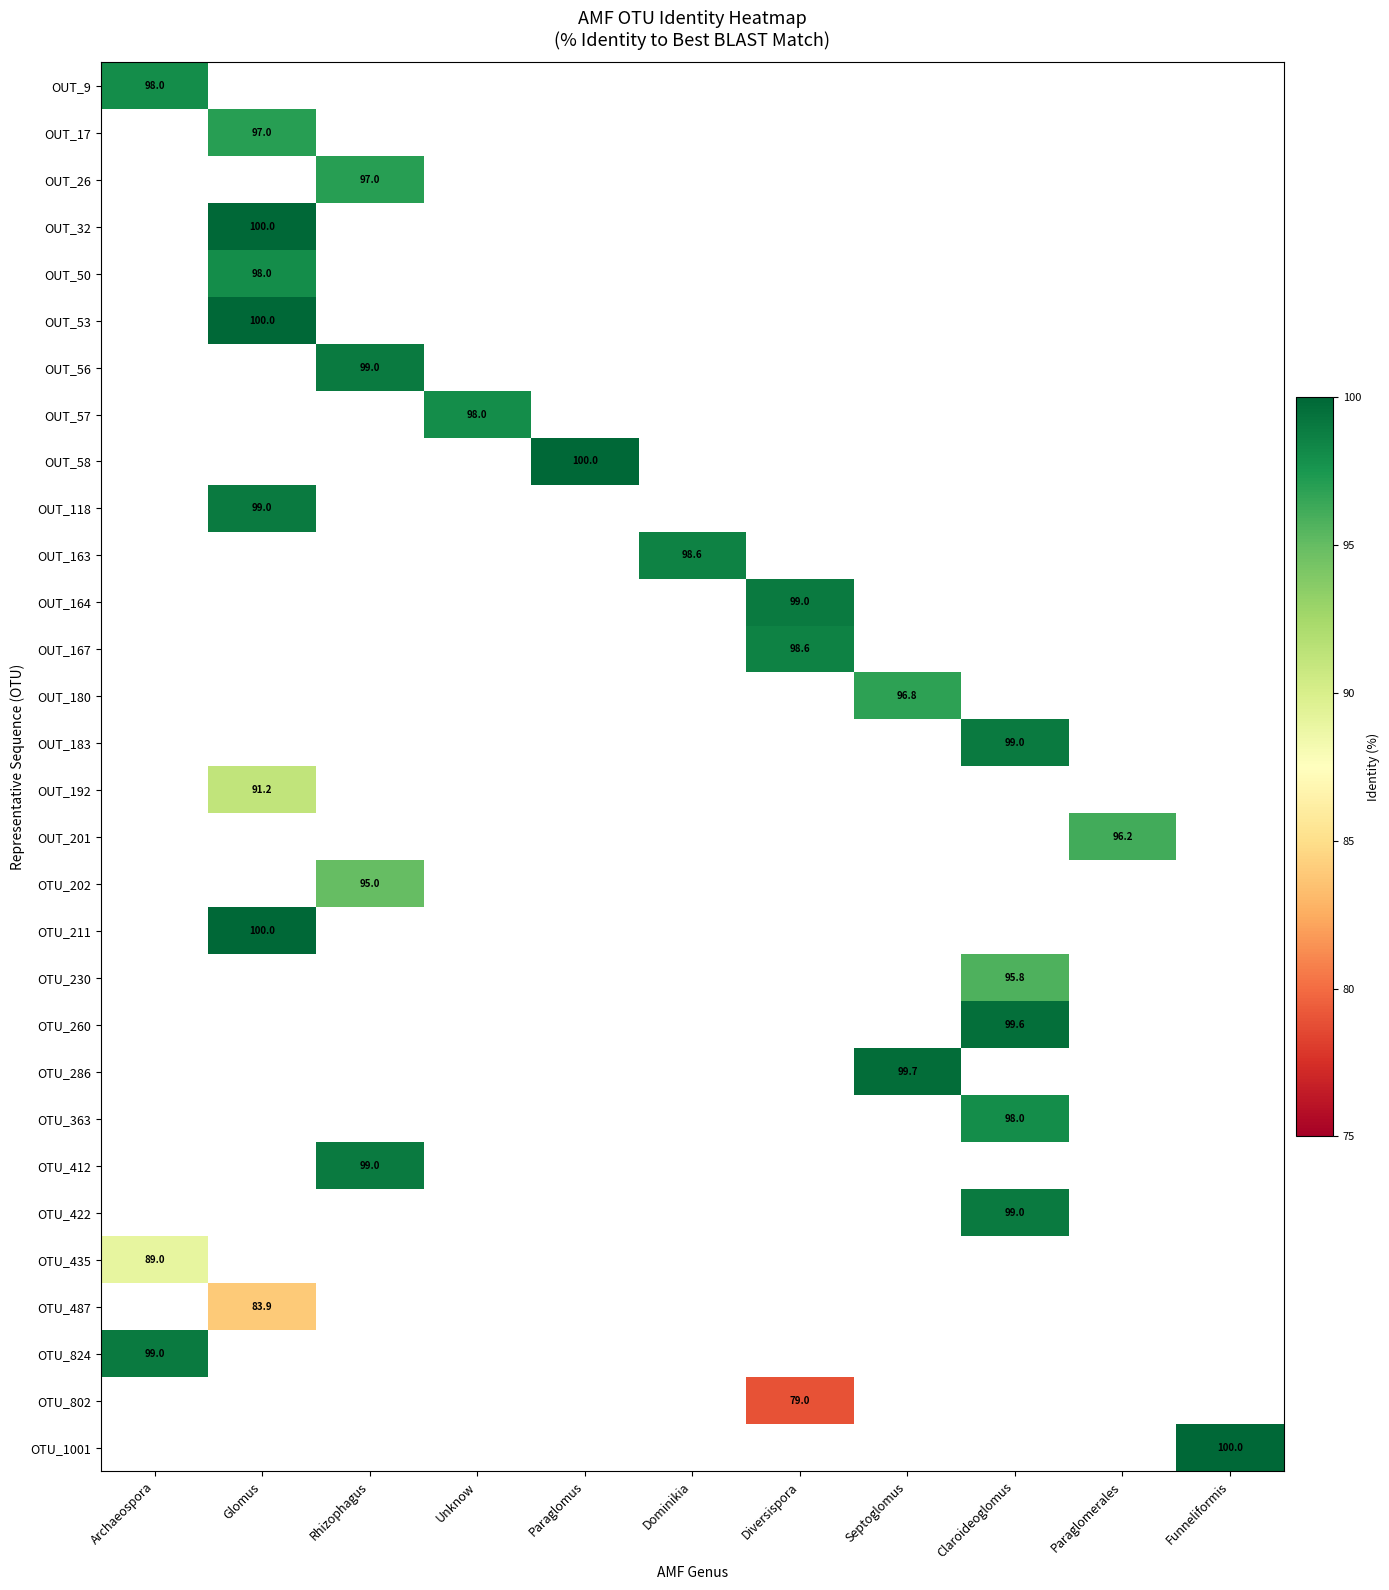

True or false: OTU_422 has a value of 99.0 at Claroideoglomus.

True